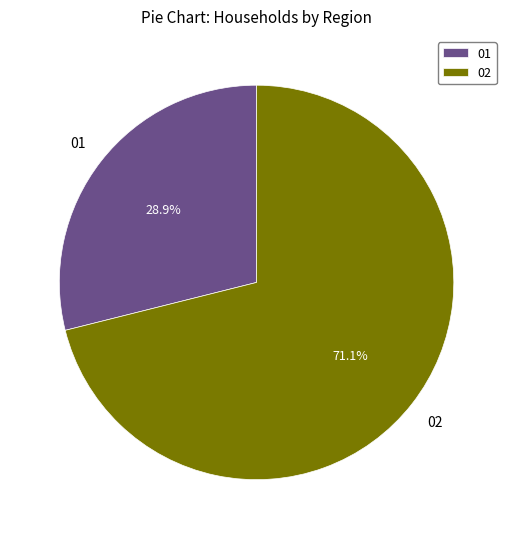

What is the ratio of the value at 02 to the value at 01?

2.5